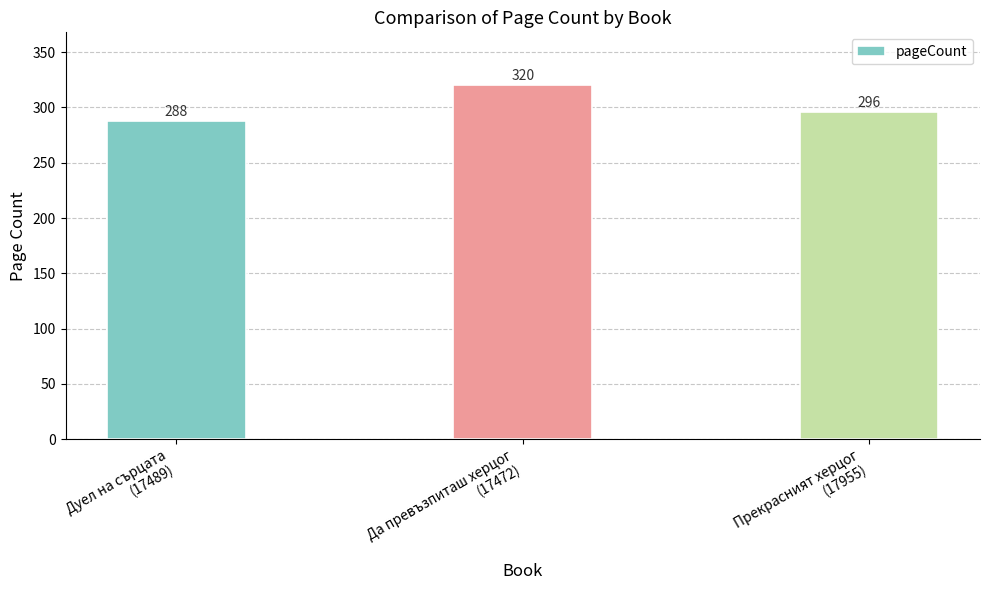

How many data points are less than 296?

1